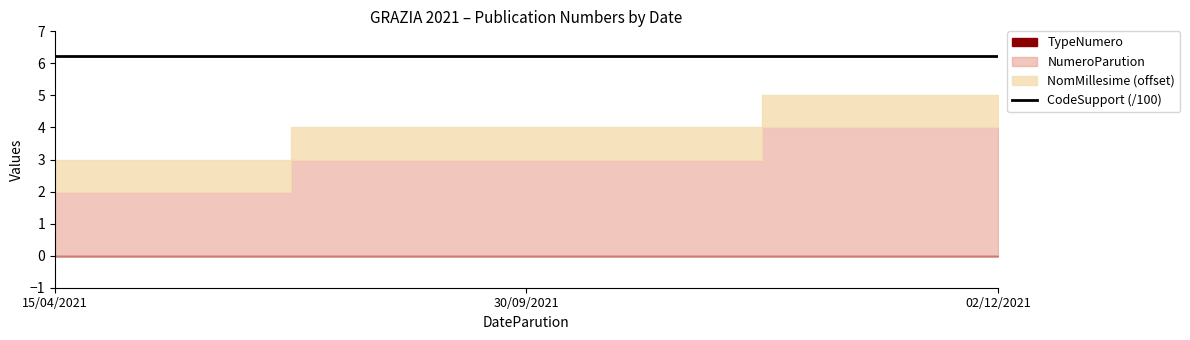

What is the sum of all NumeroParution values?

9